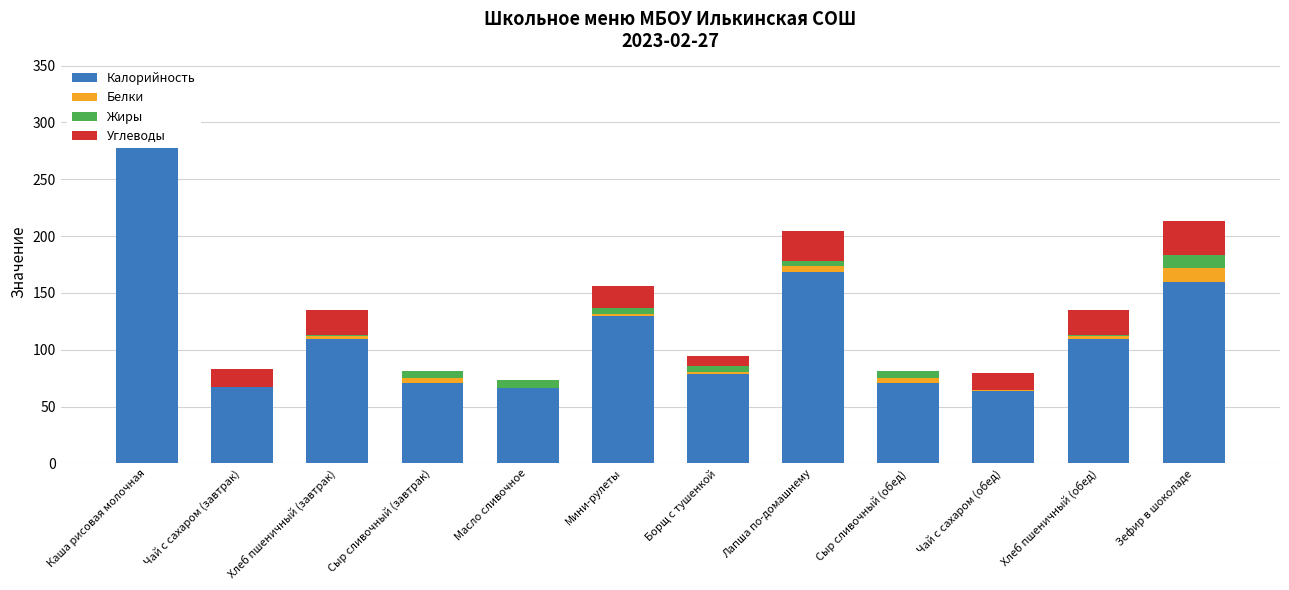

What is the value of the Калорийность bar at the 11th from the left?

109.2